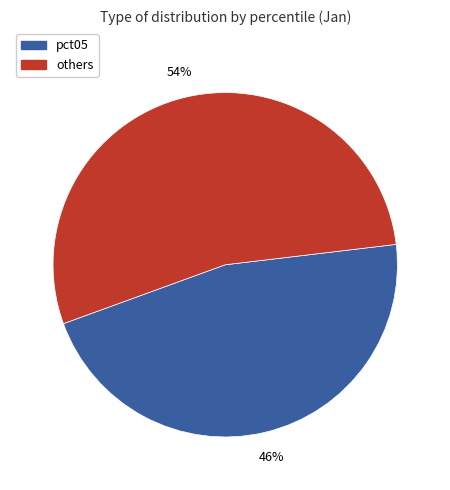

To the nearest percent, what is the average slice percentage?

50%